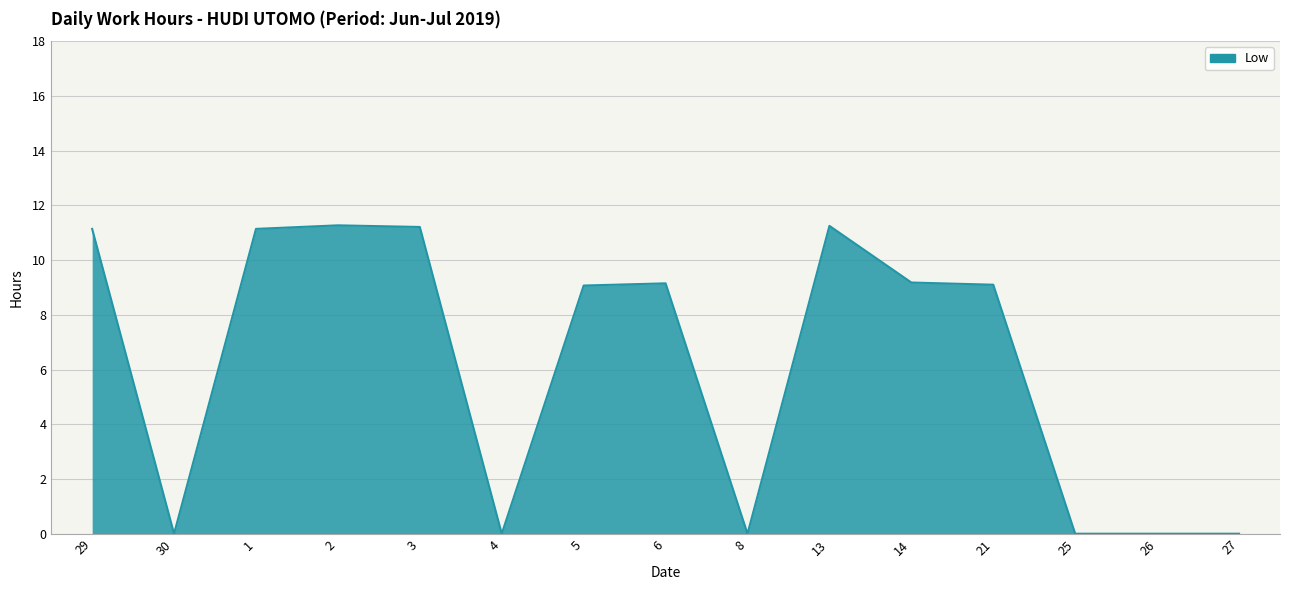

What is the change in value from 3 to 5?

-2.1